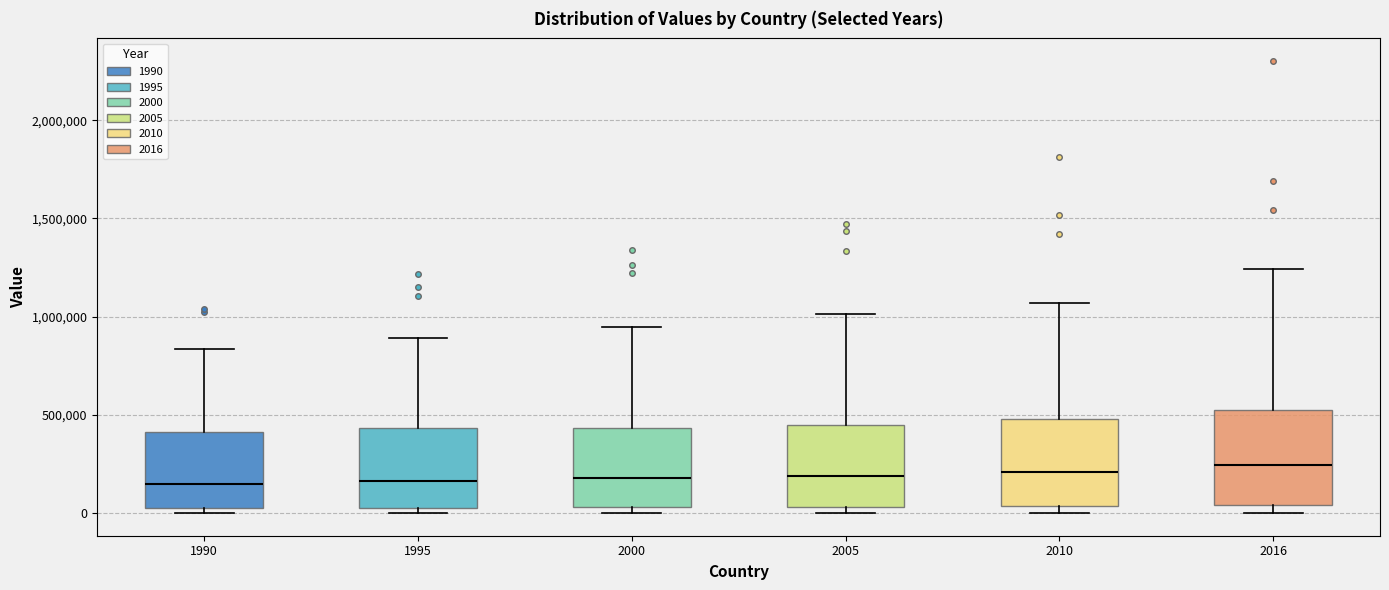

Where does the upper whisker of the box at x = 2000 end on the y-axis? The values are not printed on the chart, so give them approximately, as read against the axis.

950000